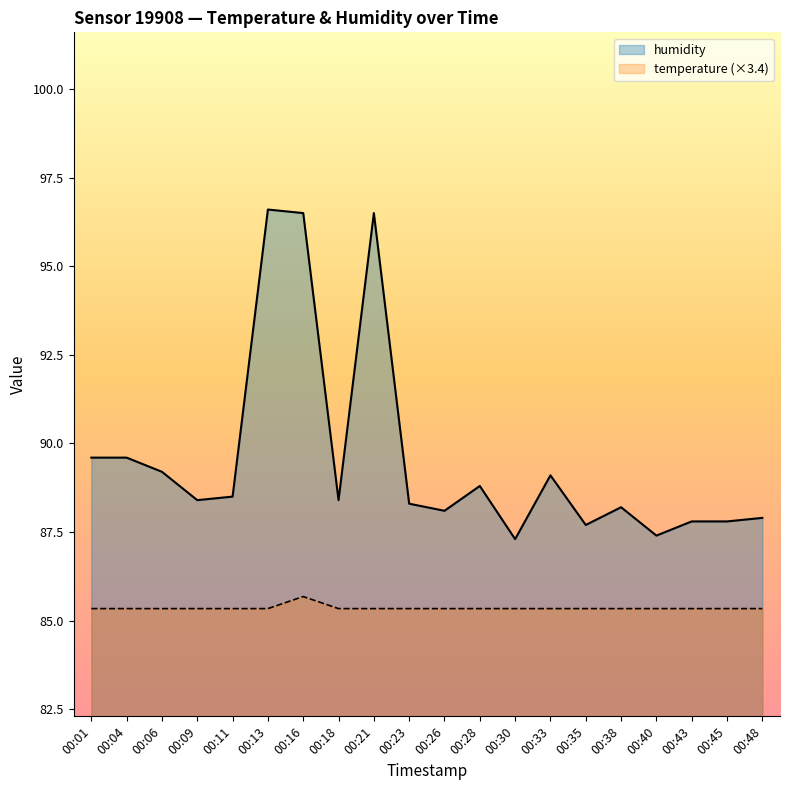

What is the difference between the highest and lowest values at 00:09?

3.1